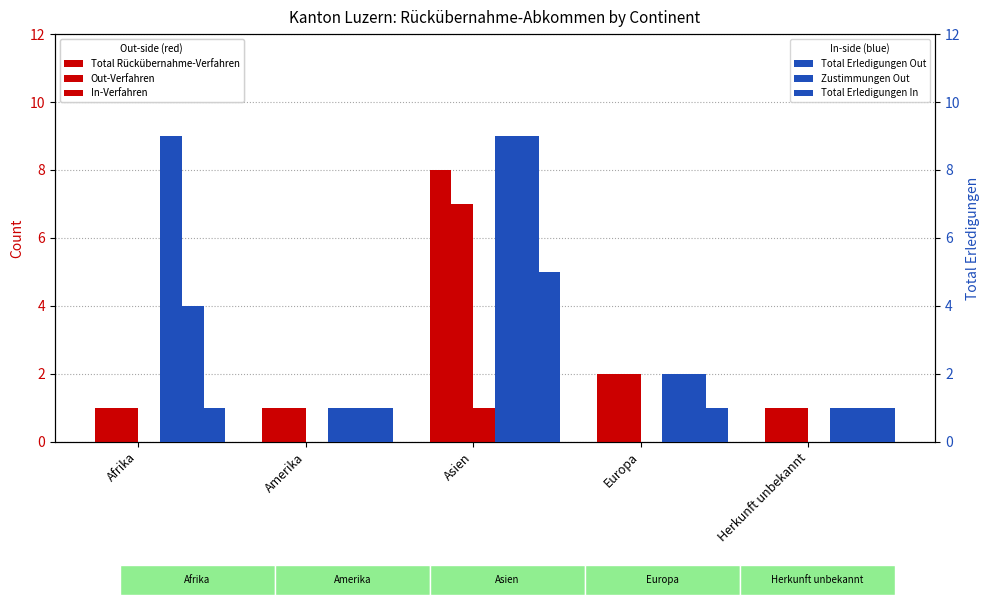

Reading right to left, list all the values displayed in this chart.

Total Rückübernahme-Verfahren: 1	2	8	1	1
Out-Verfahren: 1	2	7	1	1
In-Verfahren: 0	0	1	0	0
Total Erledigungen Out: 1	2	9	1	9
Zustimmungen Out: 1	2	9	1	4
Total Erledigungen In: 1	1	5	1	1